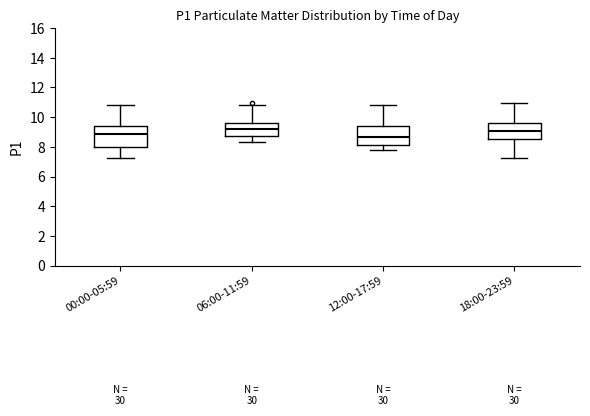

Where does the lower whisker of the box for 12:00-17:59 end on the y-axis? The values are not printed on the chart, so give them approximately, as read against the axis.

7.8